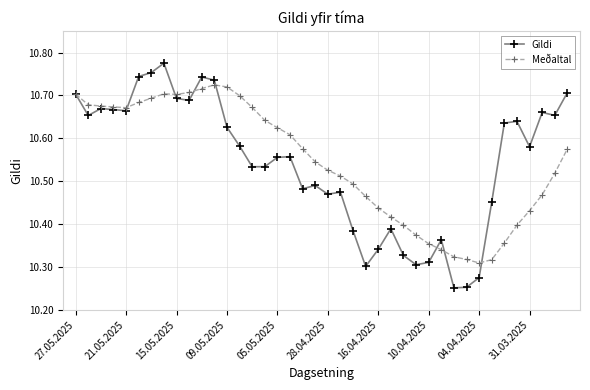

True or false: Gildi has more than 1 points higher than both neighbors.

True